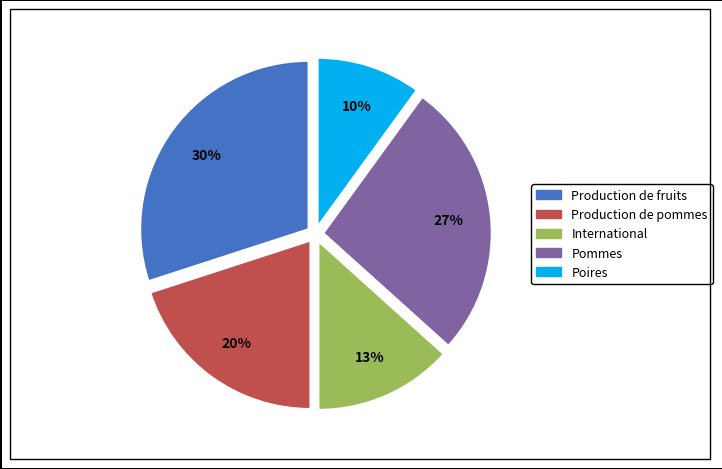

What is the ratio of the value at International to the value at Poires?

1.3